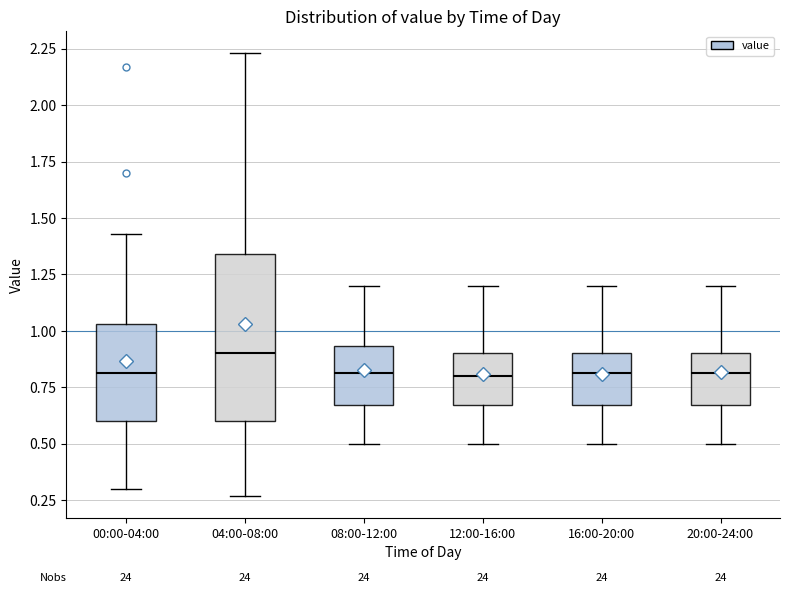

Which box is the tallest, from its lower edge to its upper edge?

04:00-08:00